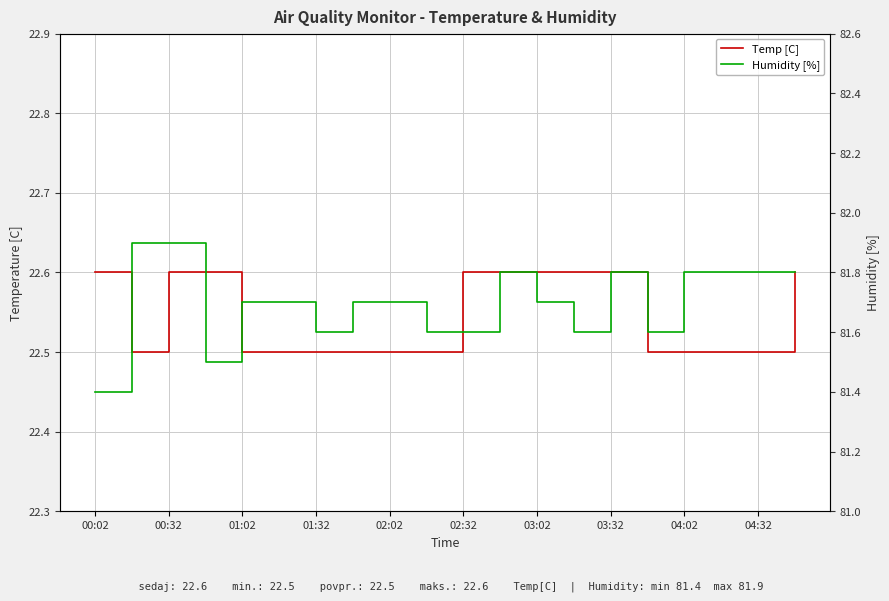

How many interior local valleys does the Humidity [%] series have?

4